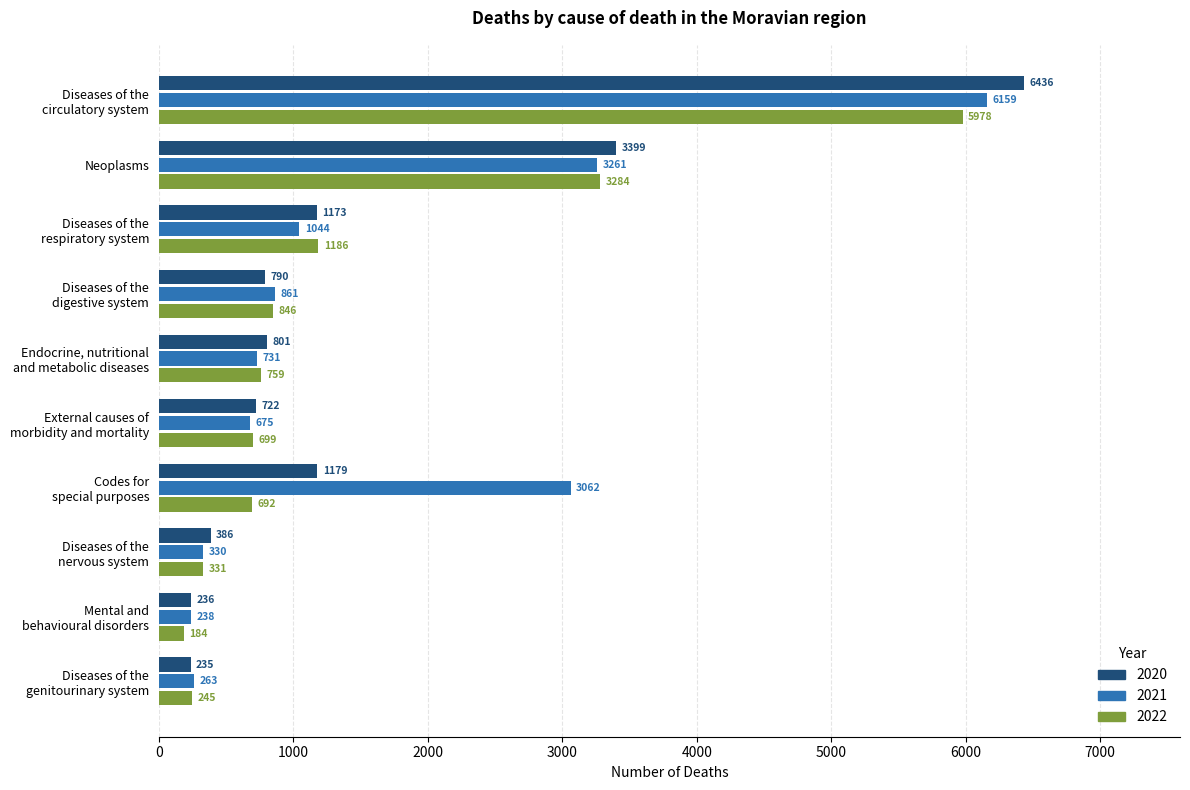

Rank the series by their maximum value, from highest to lowest.

2020, 2021, 2022